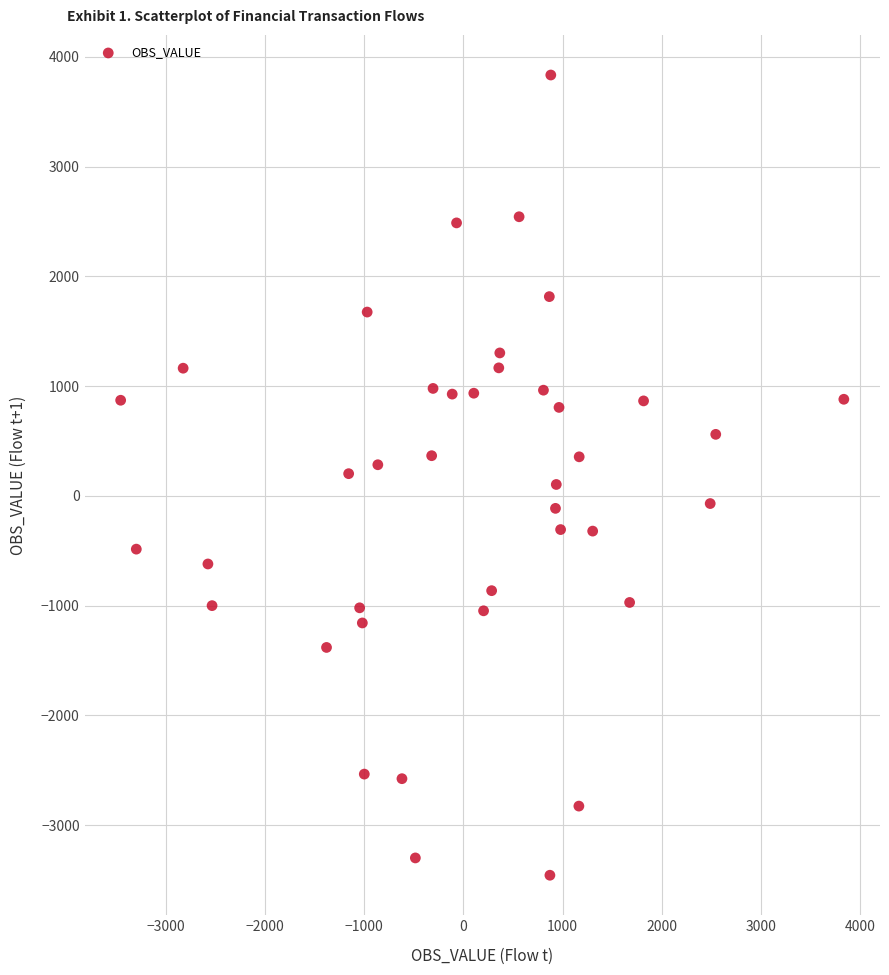

What is the range of Y values (max minus min)?

7292.9